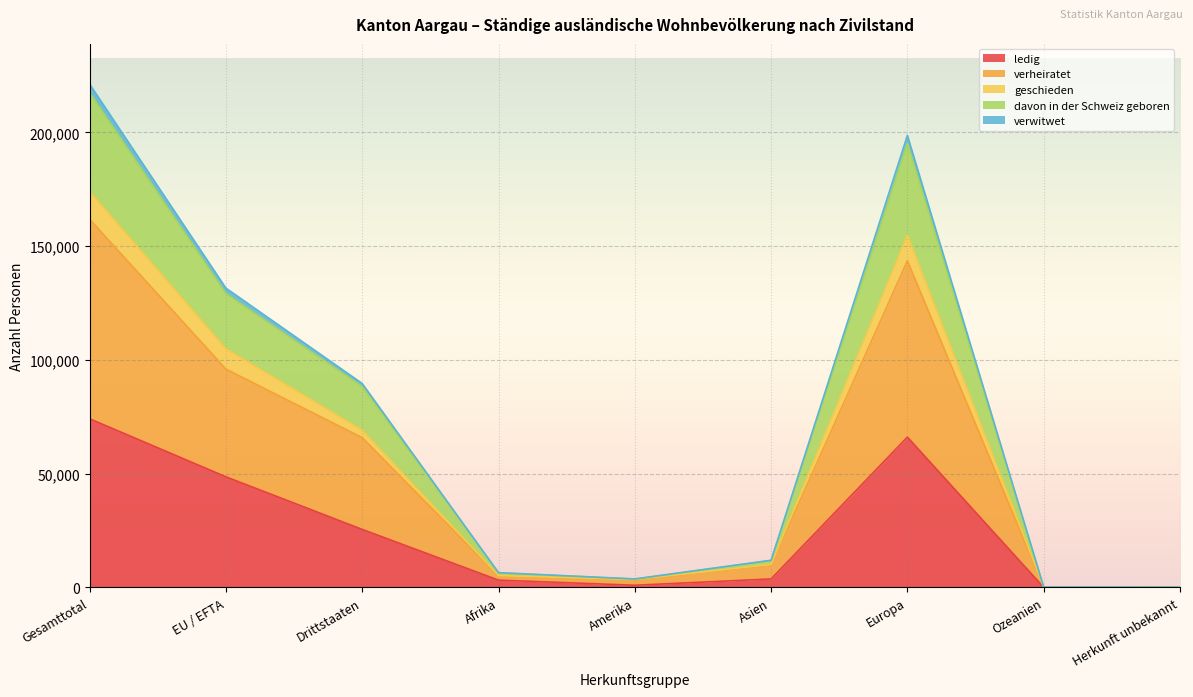

True or false: davon in der Schweiz geboren has a value of 81201 at Gesamttotal.

False